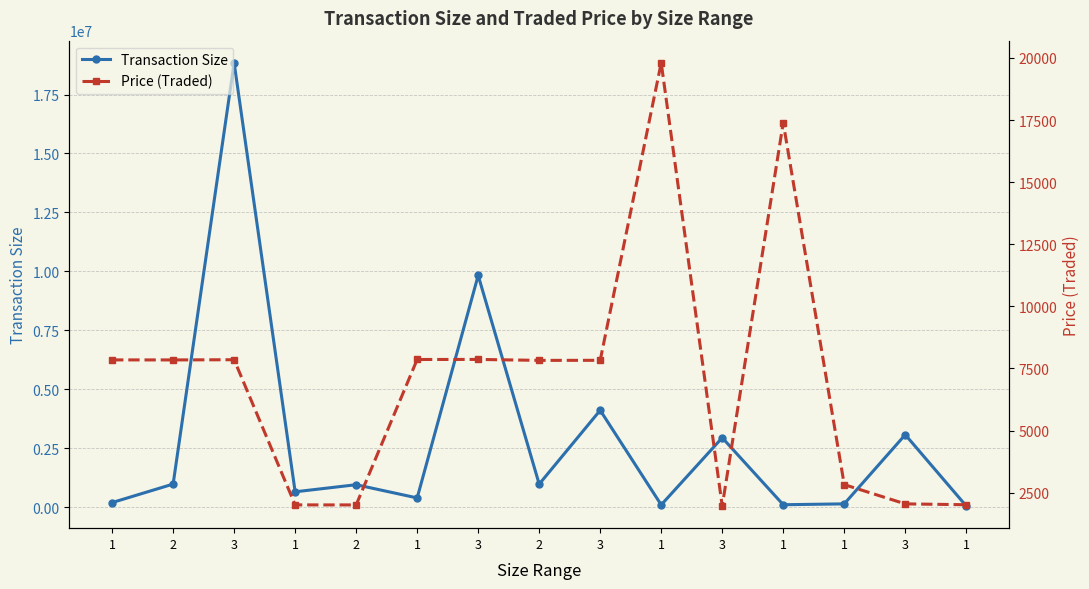

Reading left to right, transcribe all the data shown in this chart.

Transaction Size: 196111.7	980394.1	18843271.9	652713.8	953201.5	393025.0	9829375.0	978125.0	4109437.5	99010.0	2944950.0	104340.0	141219.0	3073500.0	50362.5
Price (Traded): 7844.5	7843.2	7851.4	2008.3	2006.7	7860.5	7863.5	7825.0	7827.5	19802.0	1963.3	17390.0	2824.4	2049.0	2014.5